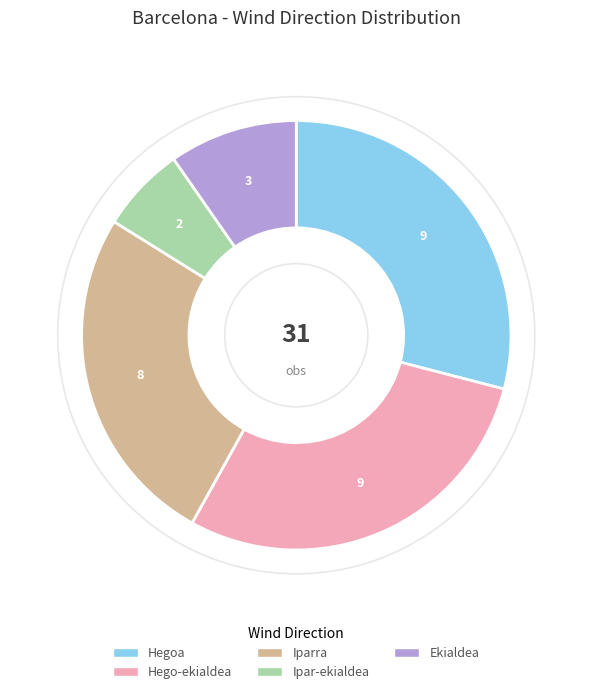

Which has a higher value, Iparra or Hegoa?

Hegoa